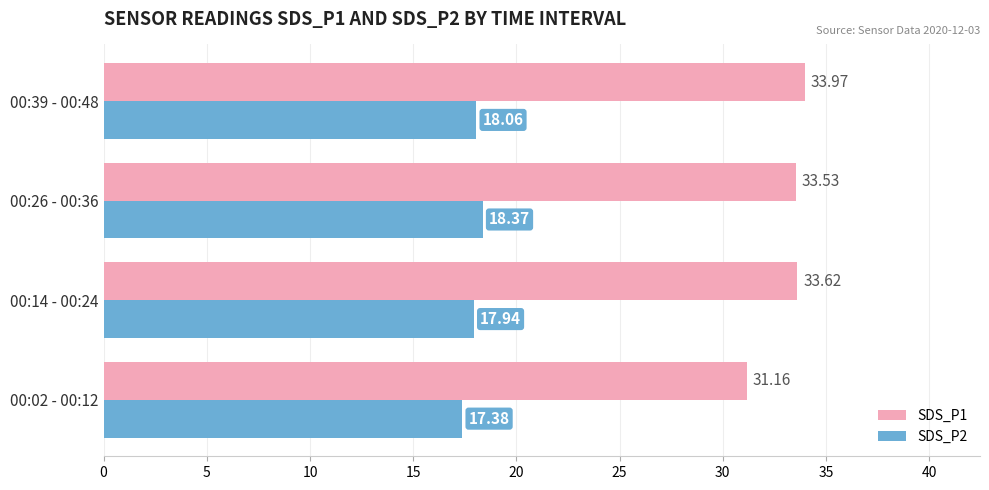

What is the difference between the highest and lowest values at 00:39 - 00:48?

15.9